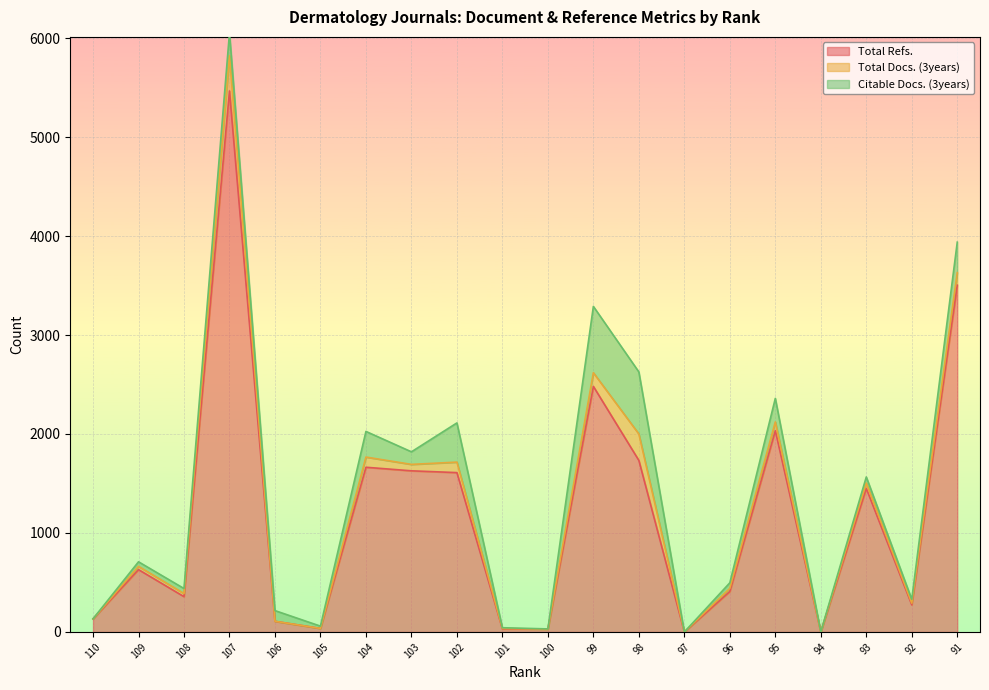

True or false: Total Docs. (3years) has a value of -138 at 105.

False